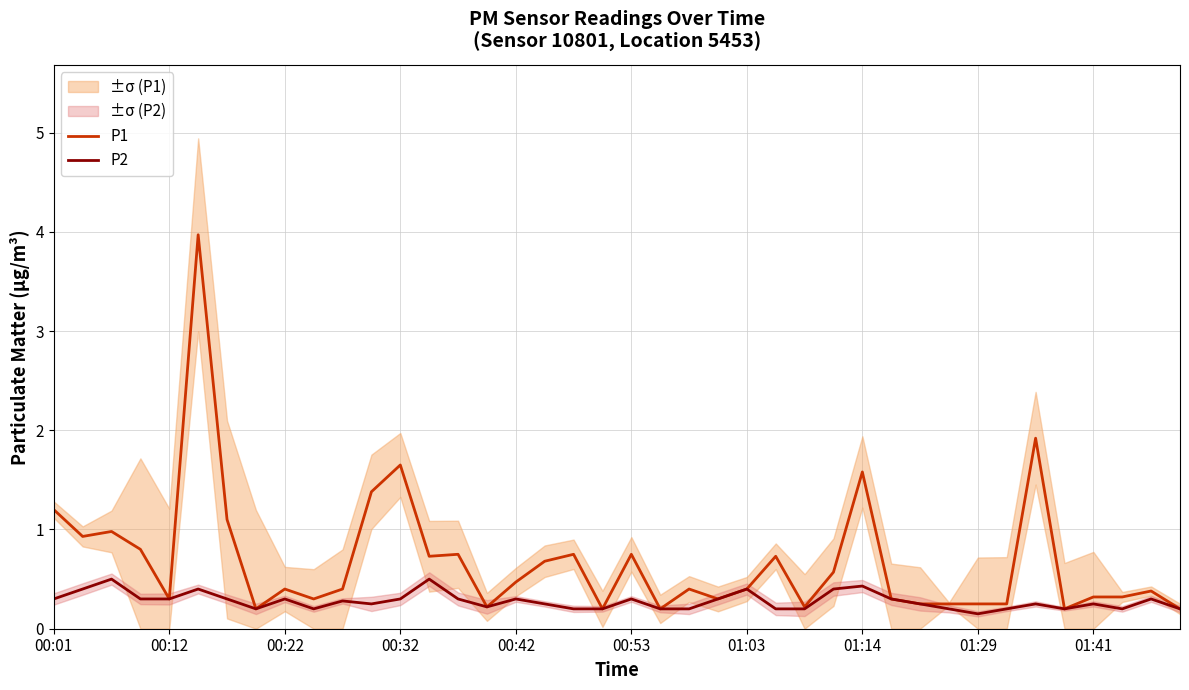

What is the value of the P1 point at the 6th from the left?

4.0